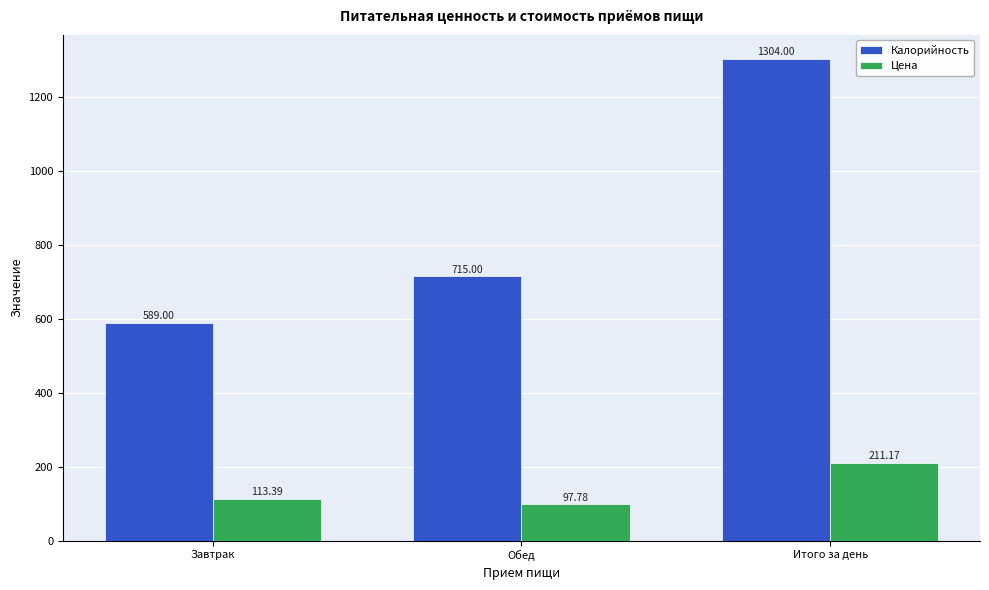

Which series changed the most between Завтрак and Итого за день?

Калорийность